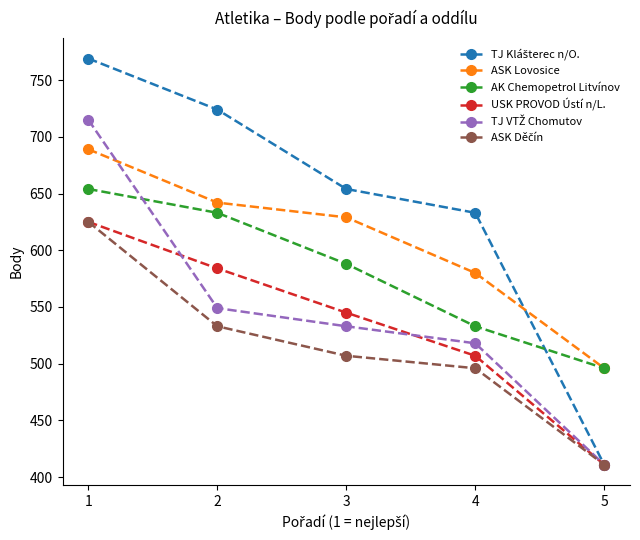

What is the difference between the highest and lowest values at 3?

147